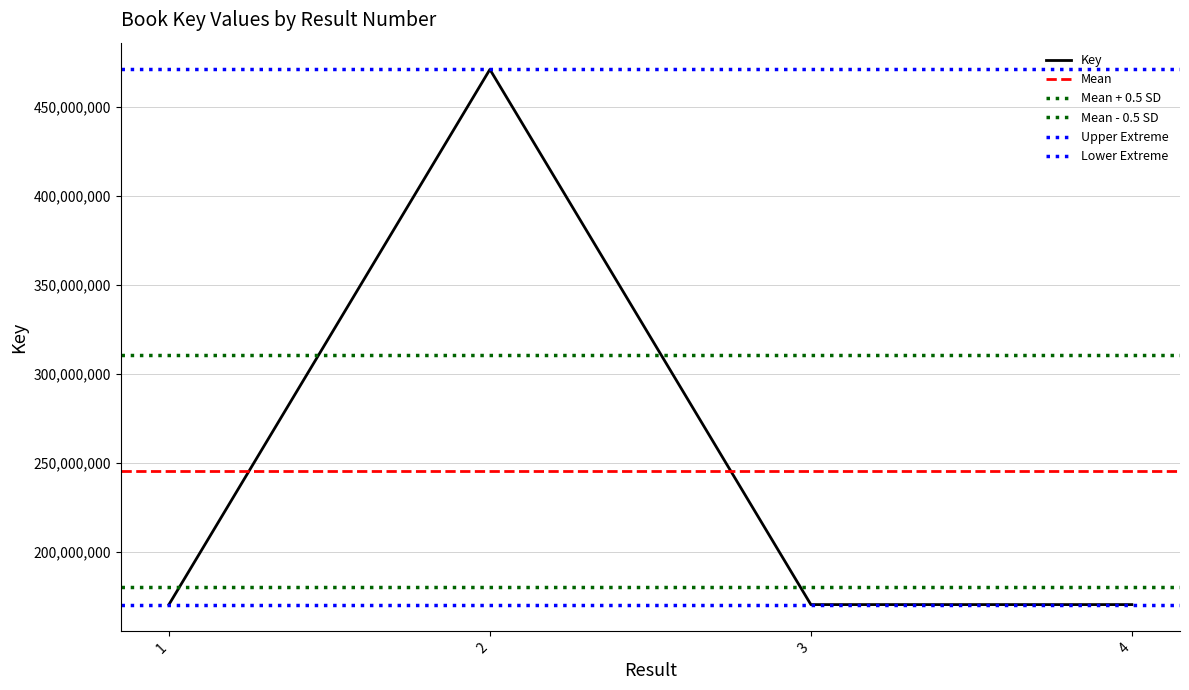

How many interior local peaks (higher than both neighbors) does the data have?

1